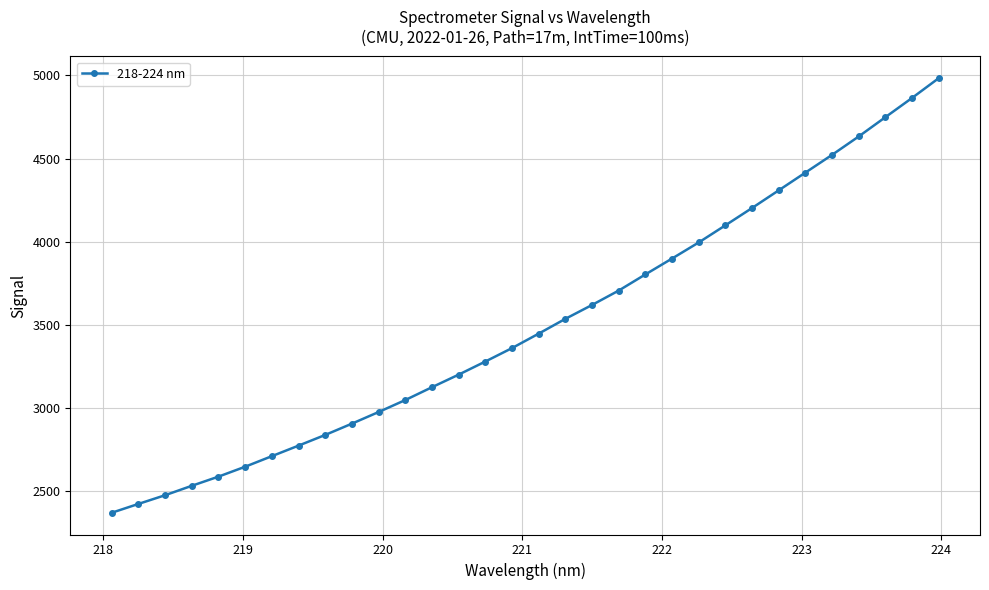

What is the difference between the second highest and minimum values?

2494.0